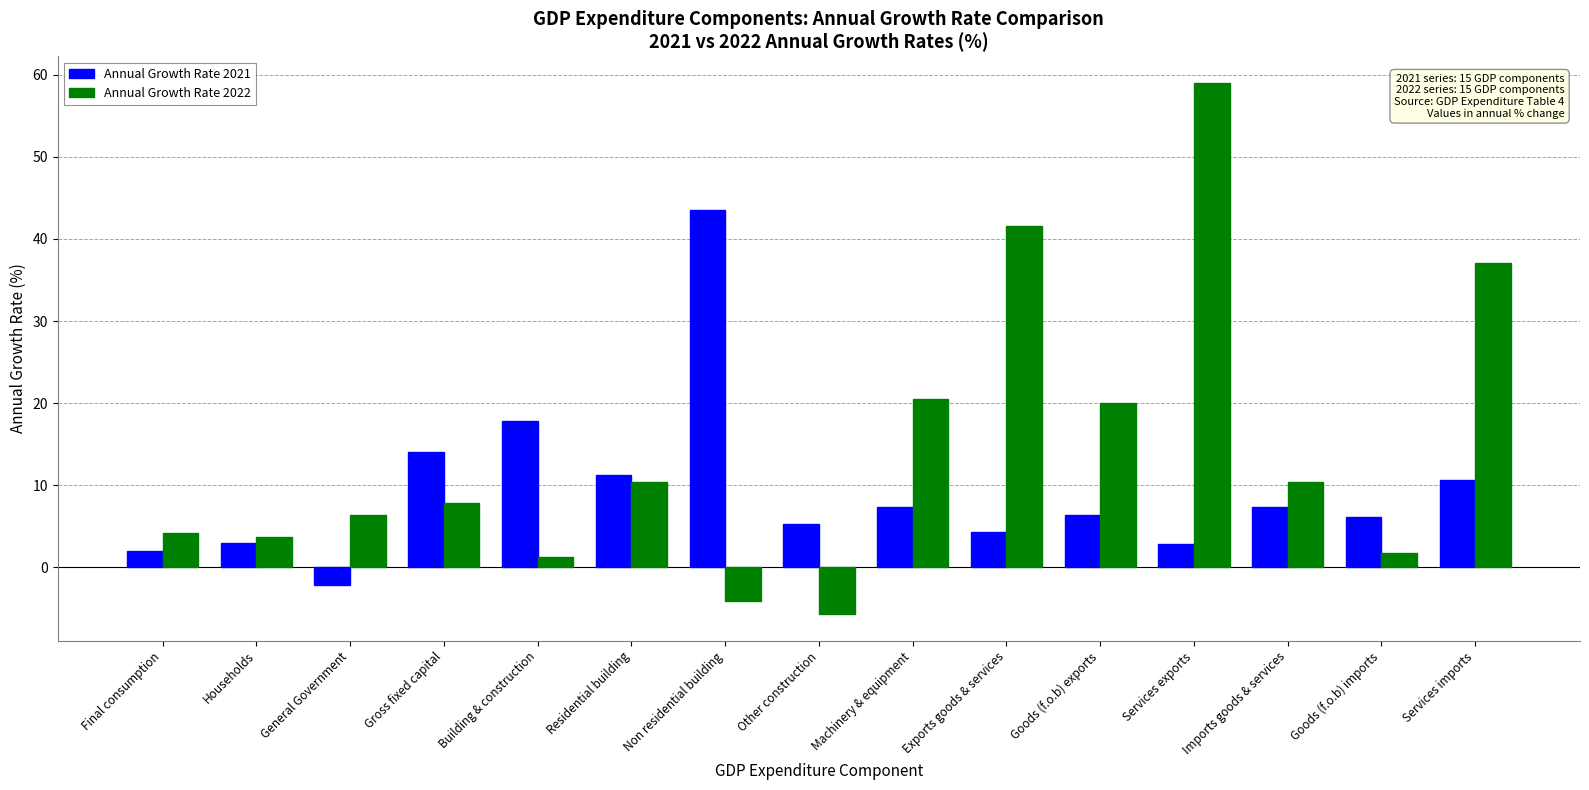

What is the value of the Annual Growth Rate 2021 bar at the 11th from the left?

6.4